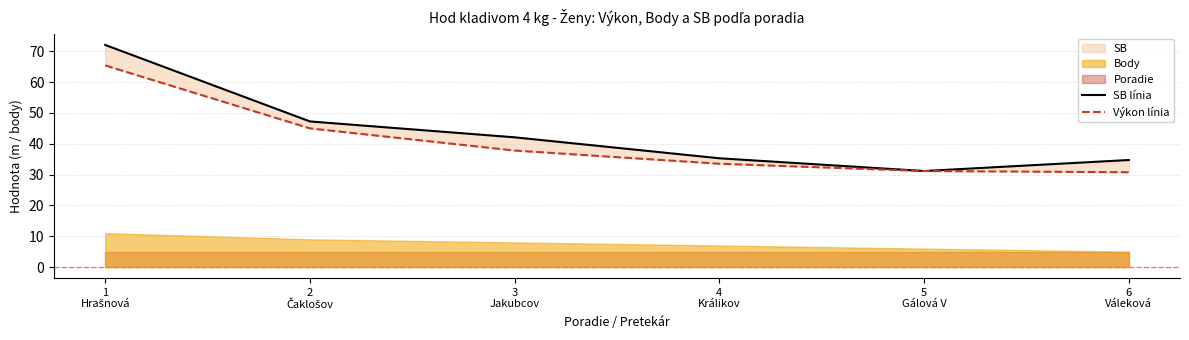

How many values in the Výkon línia series exceed 37?

3